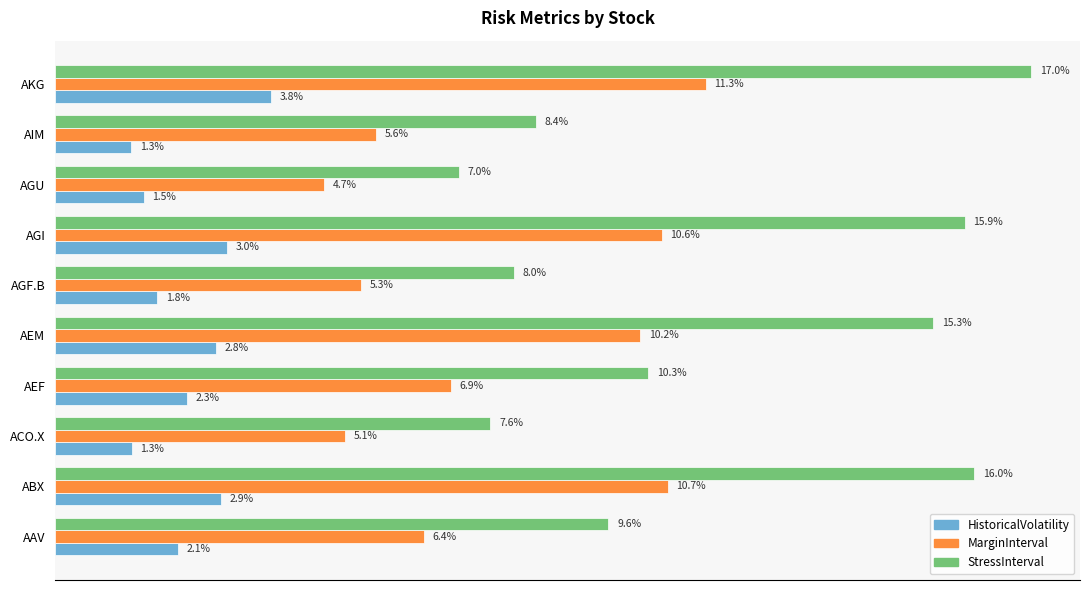

Which series changed the most between ABX and ACO.X?

StressInterval